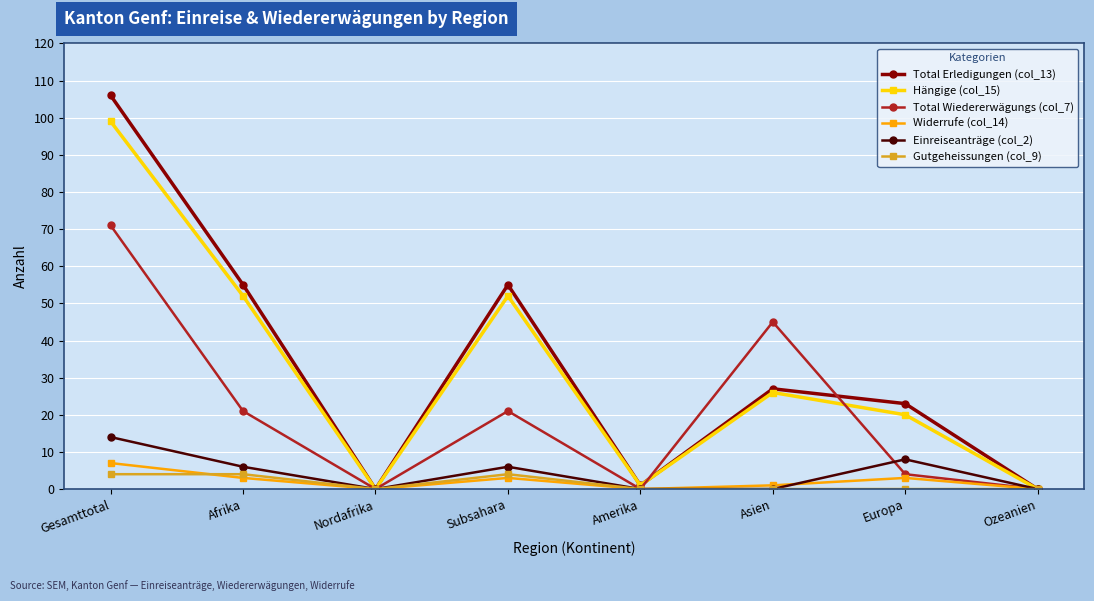

The value of Gutgeheissungen (col_9) at Gesamttotal is 4. True or false?

True